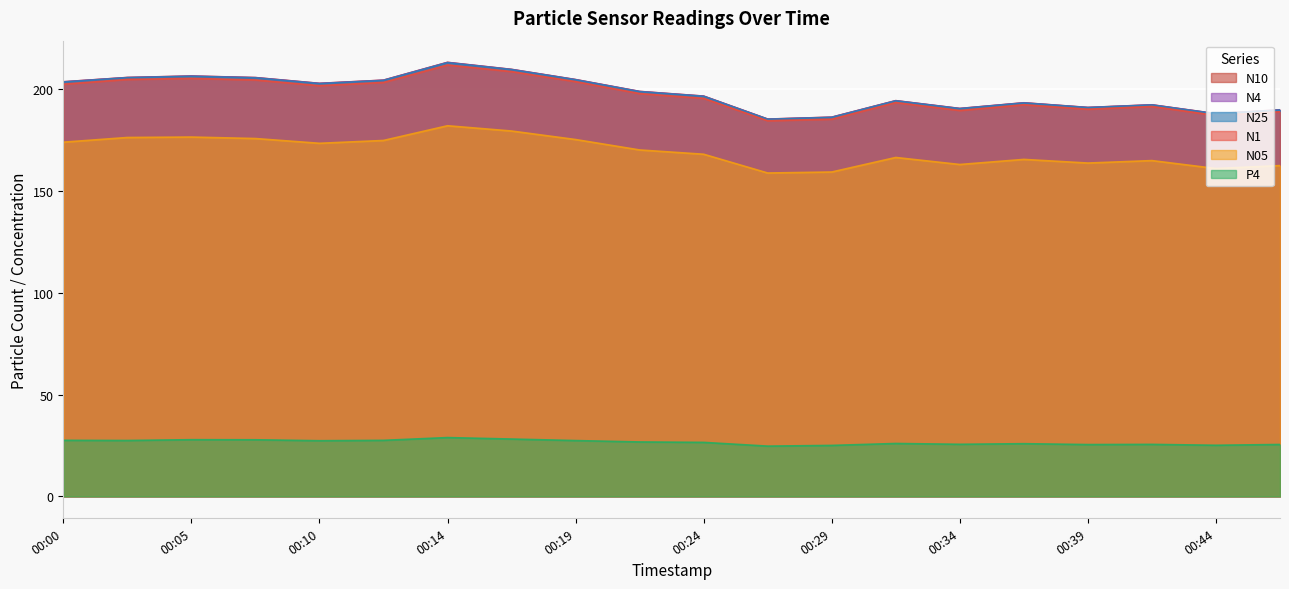

How many data points in P4 are less than 26?

9